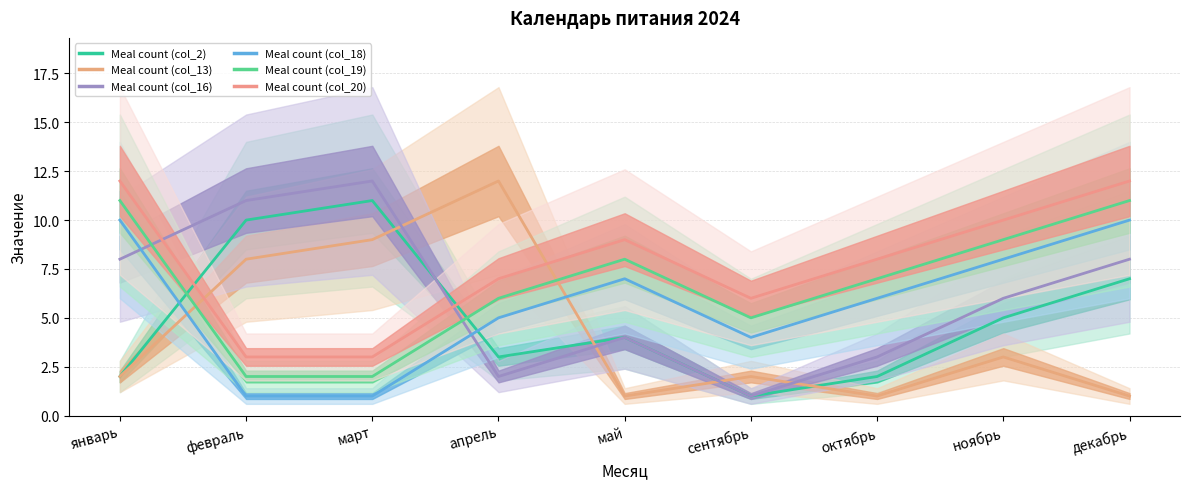

What is the difference between the maximum and minimum values in the Meal count (col_13) series?

11